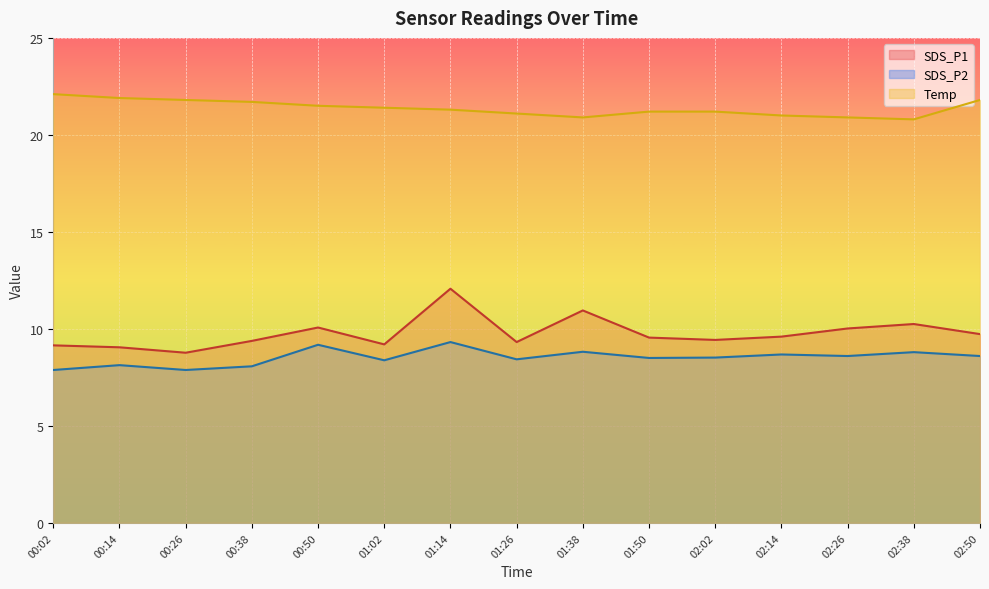

Which category has the highest value across all series?

00:02